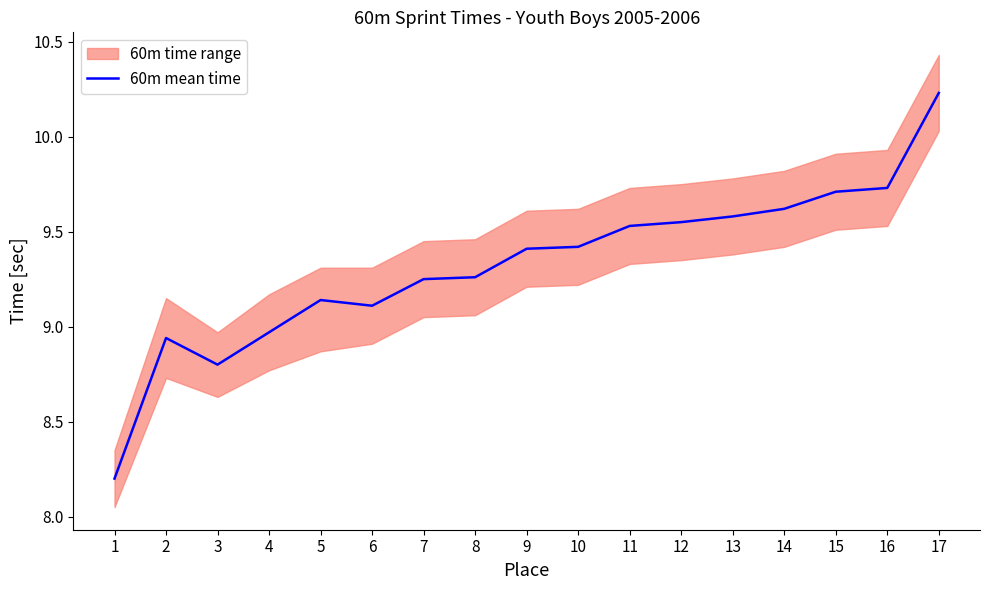

Reading left to right, list all the values displayed in this chart.

8.2	8.9	8.8	9.0	9.1	9.1	9.2	9.3	9.4	9.4	9.5	9.6	9.6	9.6	9.7	9.7	10.2